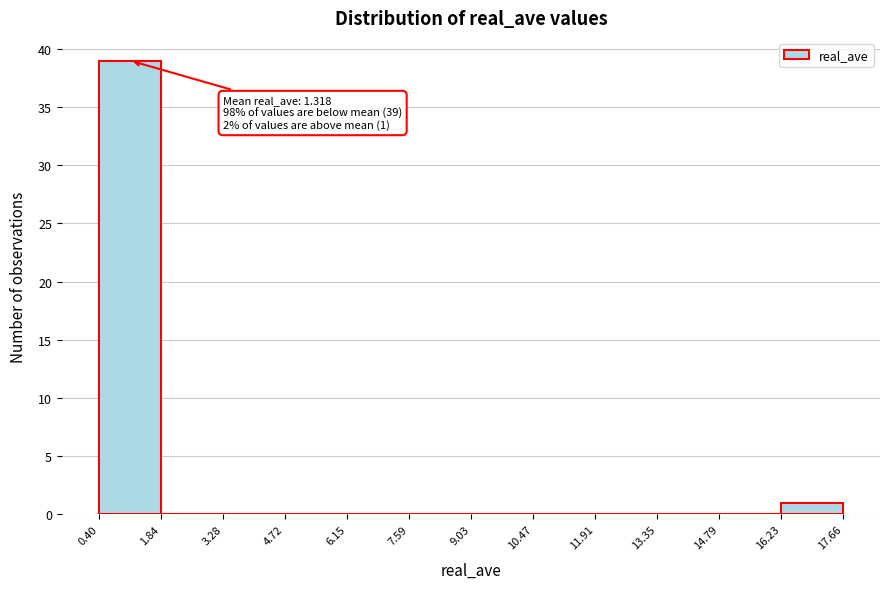

Over which range of the x-axis is the bar tallest?

0.40 to 1.84